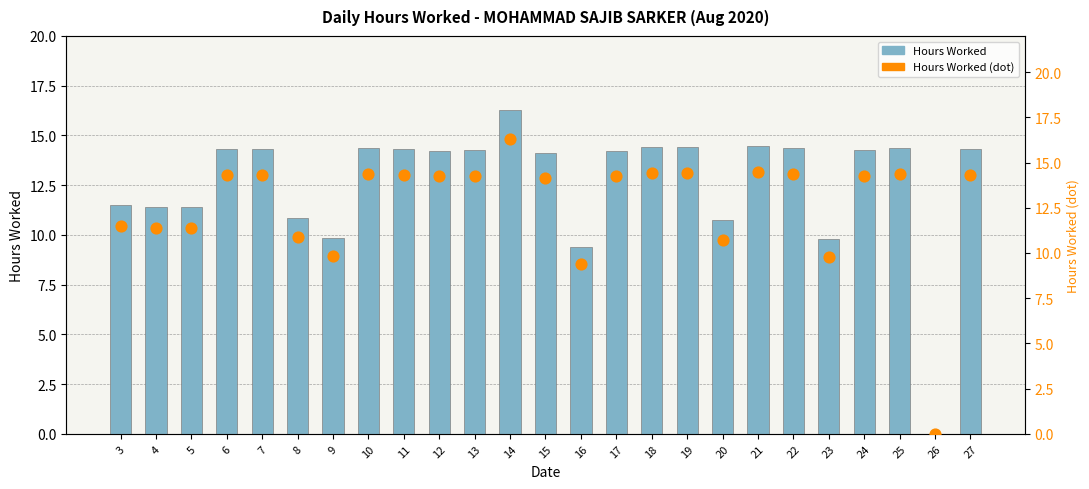

Which series has the largest total across all categories?

Hours Worked